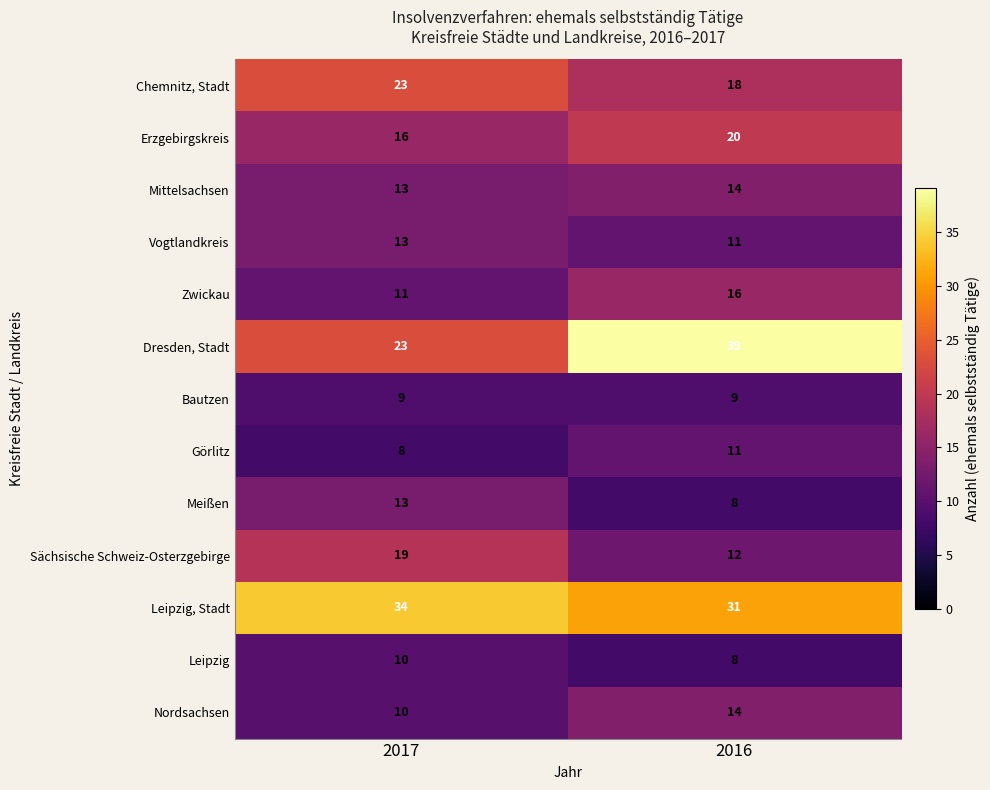

How many distinct data groups are displayed?

13